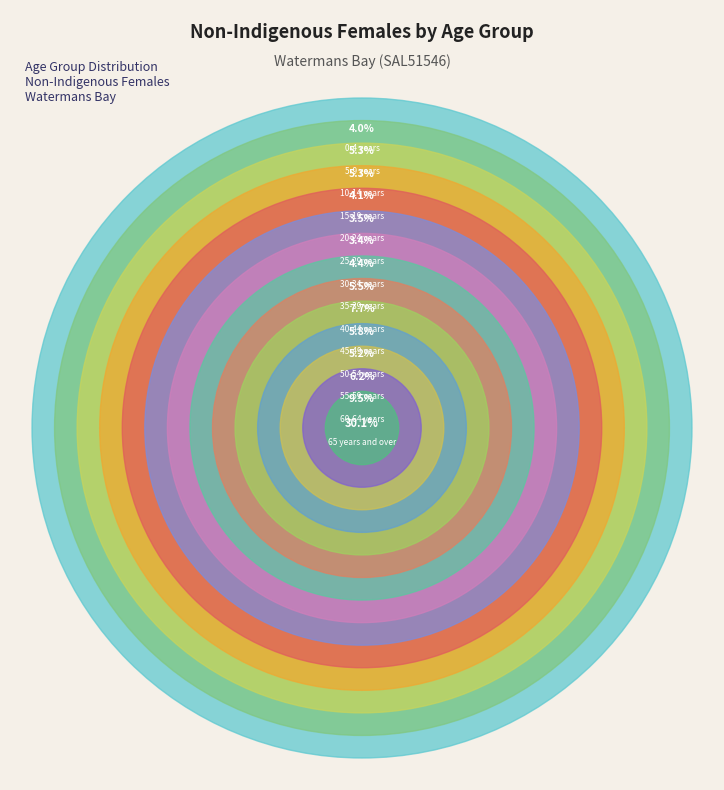

Count the number of slices in the pie.

14